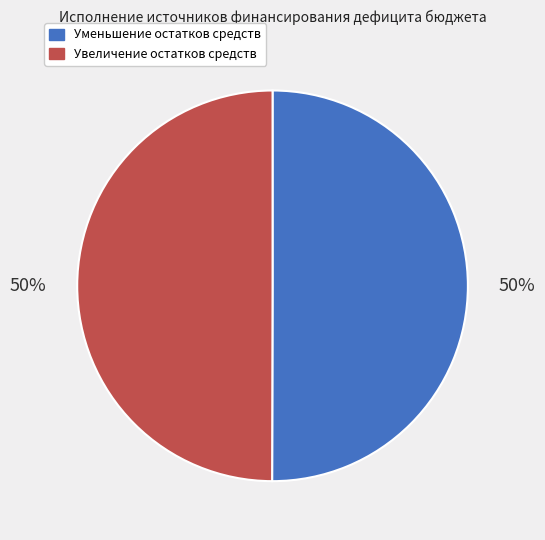

To the nearest percent, what is the average slice percentage?

50%